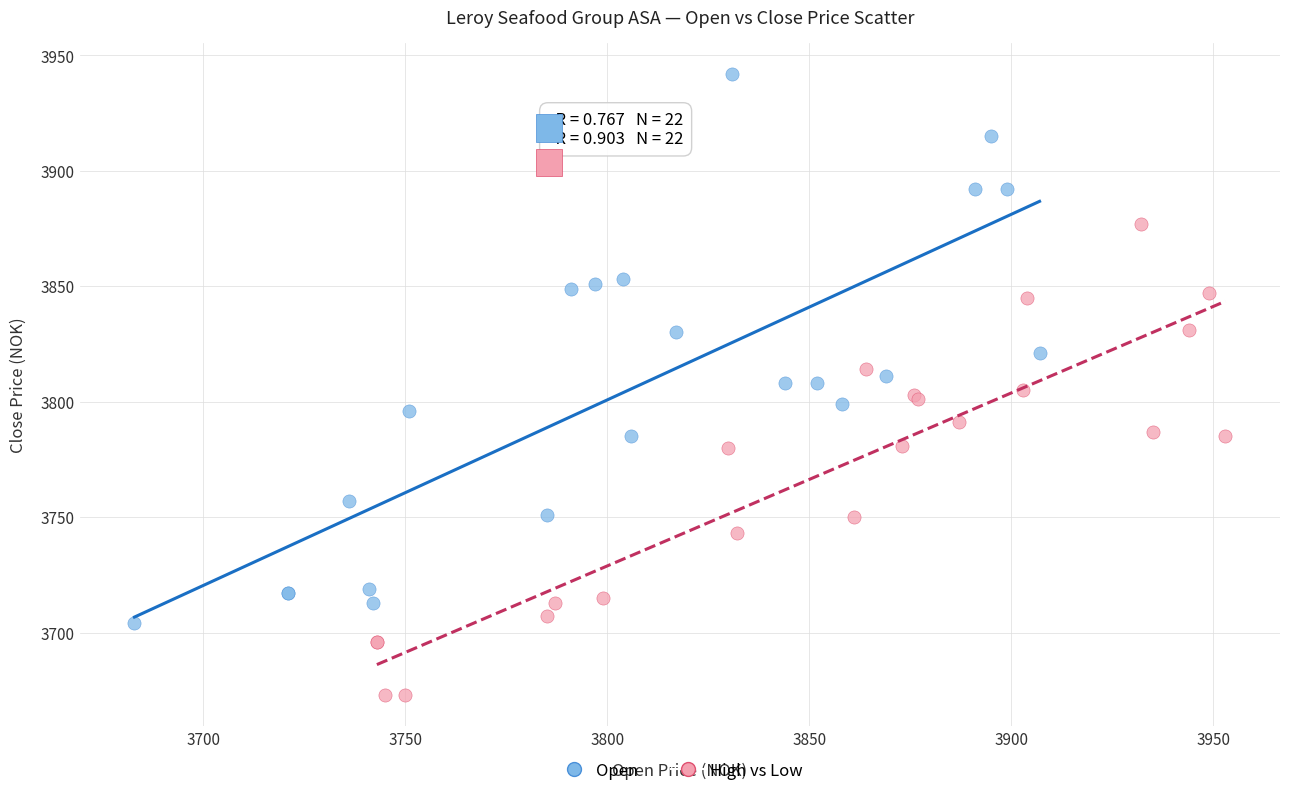

Which series reaches the maximum Y coordinate?

Open